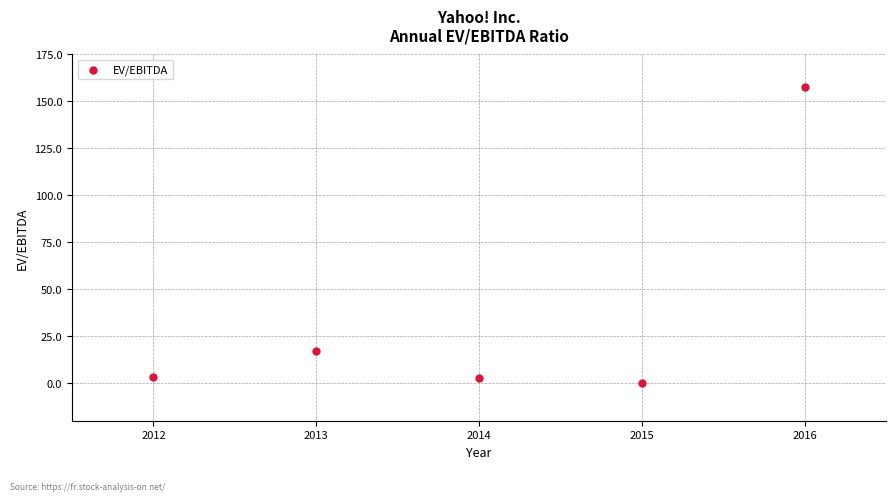

What is the range of X values (max minus min)?

4.0